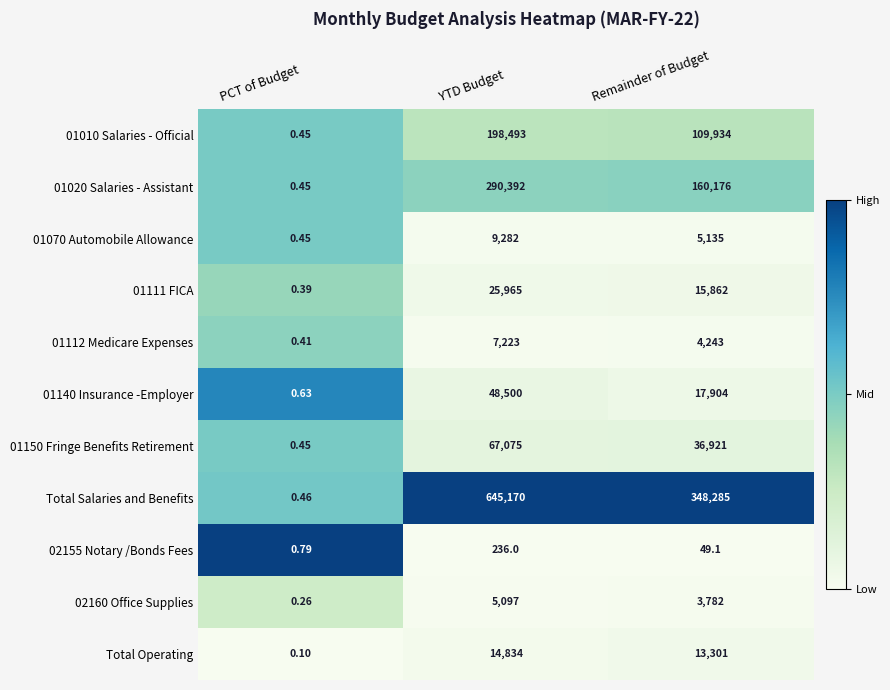

Which label corresponds to the smallest value in the chart?

PCT of Budget